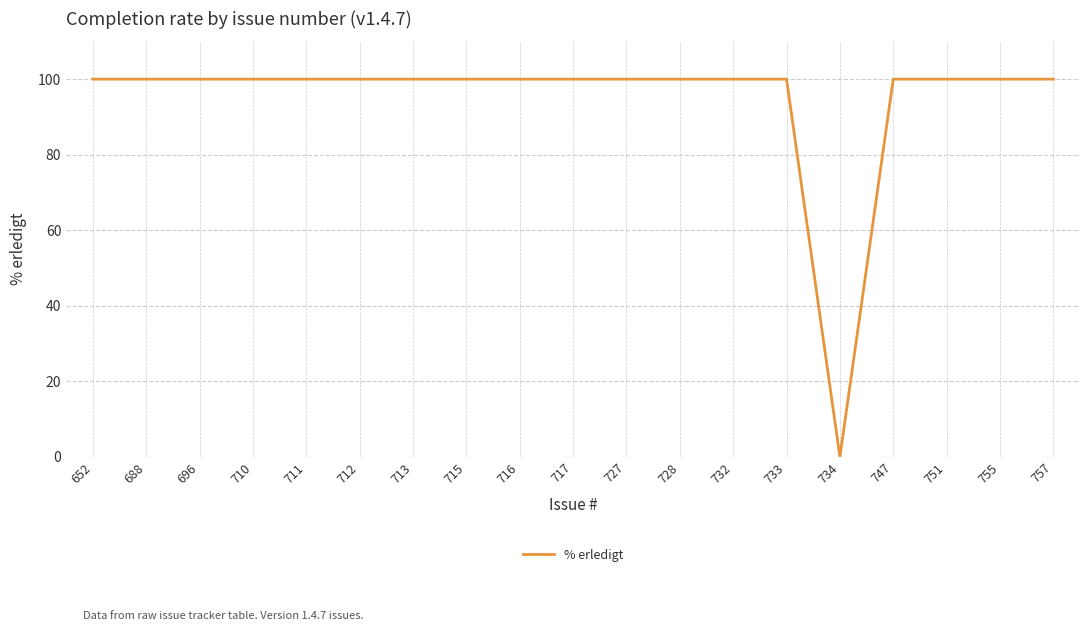

Count the number of data series in this chart.

1